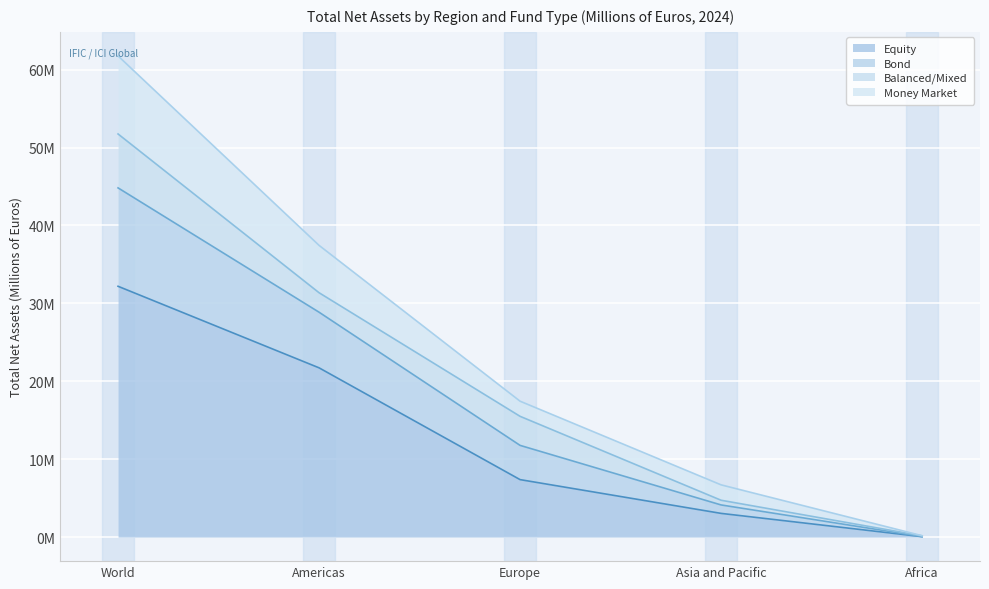

How many values in the Equity series exceed 7373699?

2